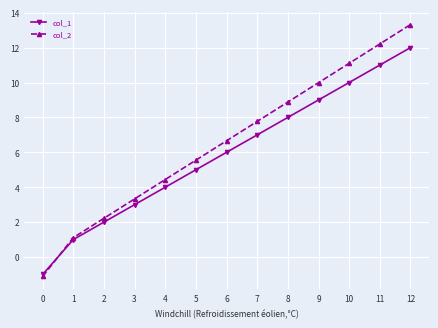

List the labels in order of col_2 value, largest first.

12, 11, 10, 9, 8, 7, 6, 5, 4, 3, 2, 1, 0